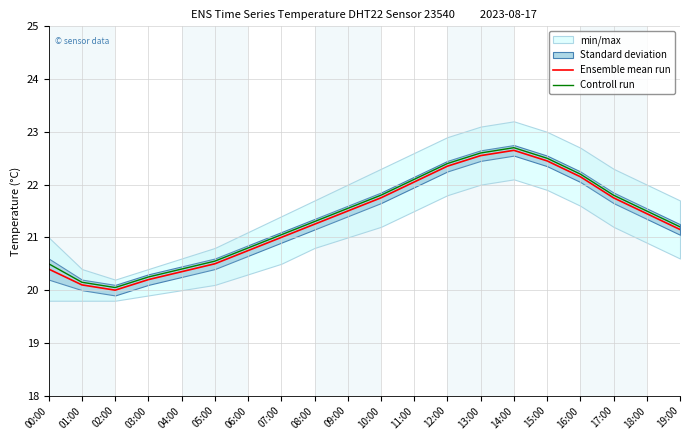

What is the smallest value displayed?

20.0